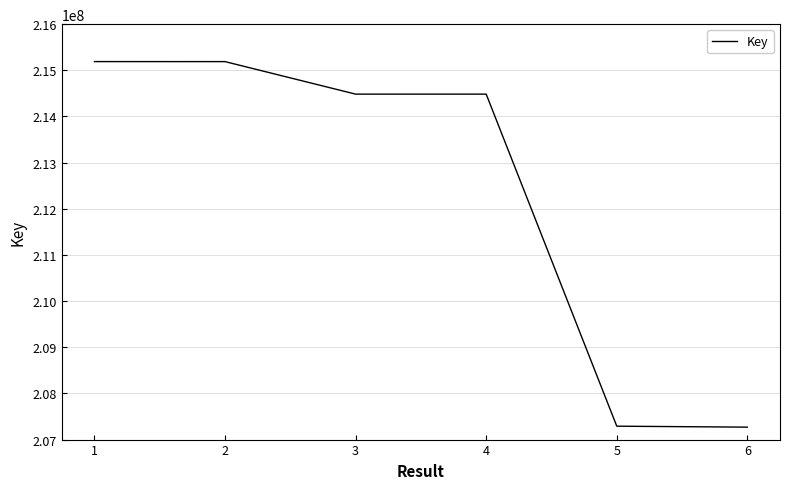

Where is the data nearest to the value 211229369?

4